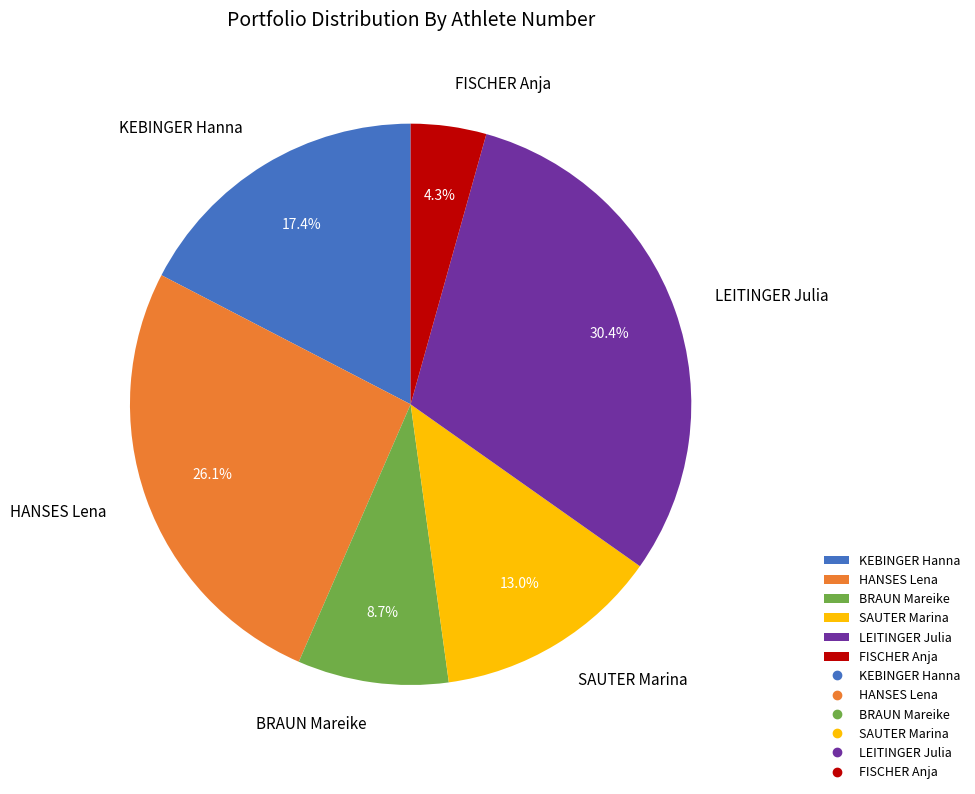

Does KEBINGER Hanna represent more than half of the total?

No